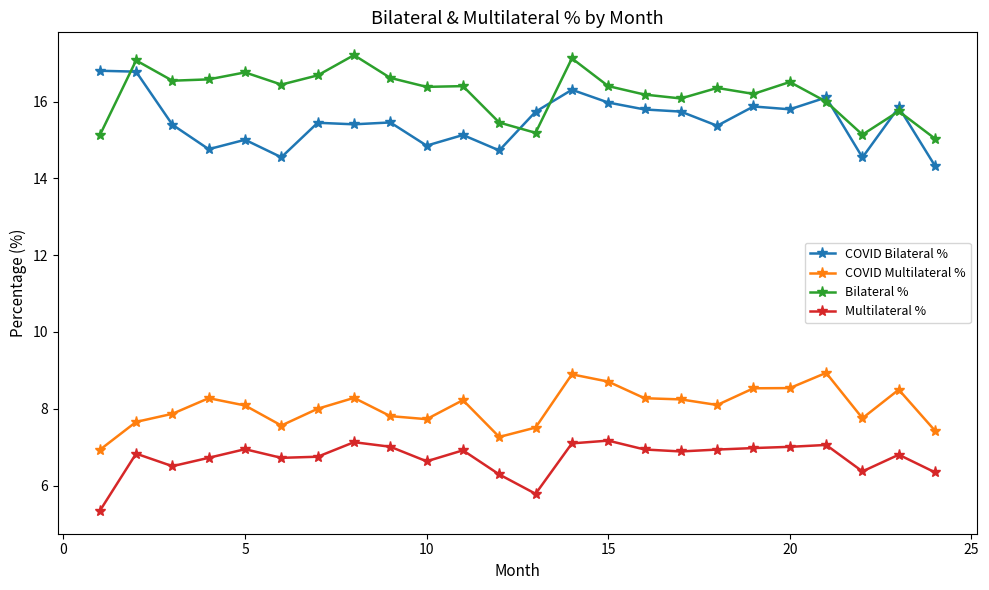

Which series has the largest total across all categories?

Bilateral %